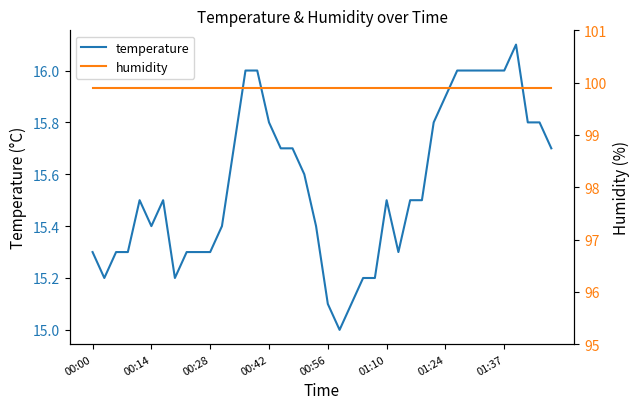

Rank the series by their maximum value, from highest to lowest.

humidity, temperature